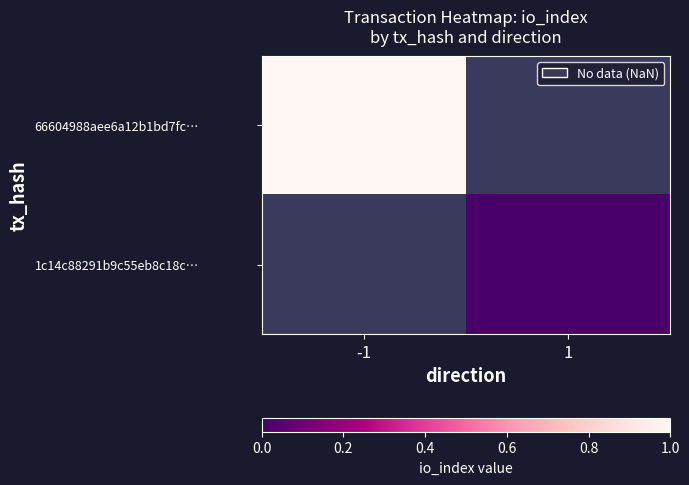

Is the value of 1c14c88291b9c55eb8c18c… at -1 greater than the value of 66604988aee6a12b1bd7fc… at -1?

No